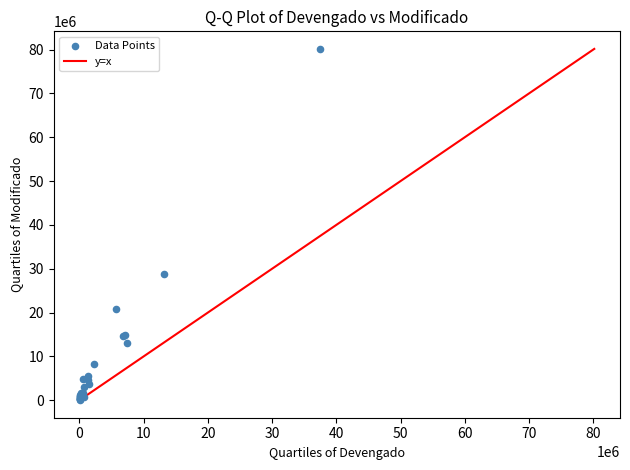

What Y value in the scatter plot is closest to 40116356?

28724941.2